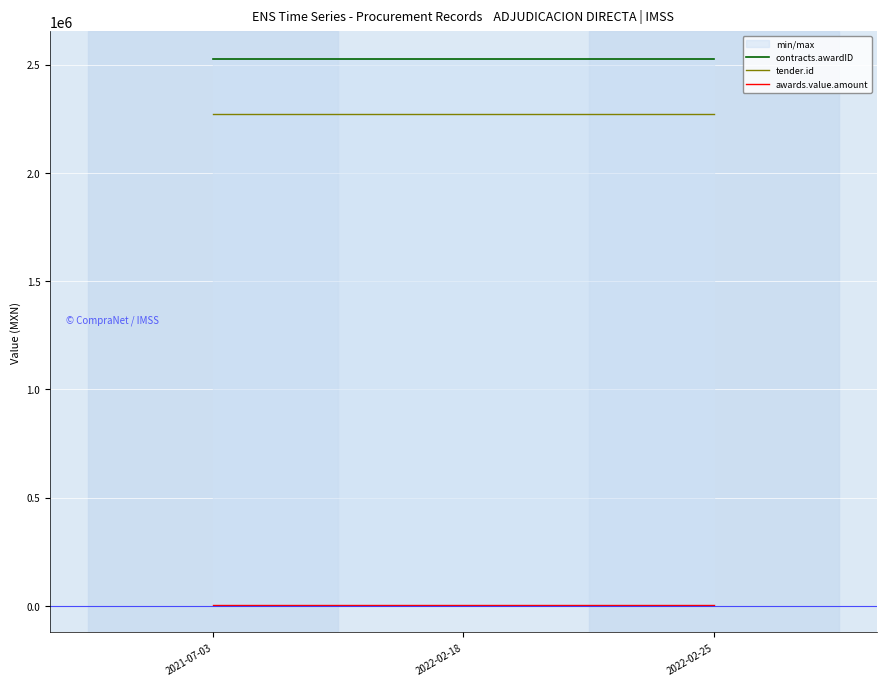

Is the value of contracts.awardID at 2022-02-25 greater than the value of tender.id at 2022-02-18?

Yes